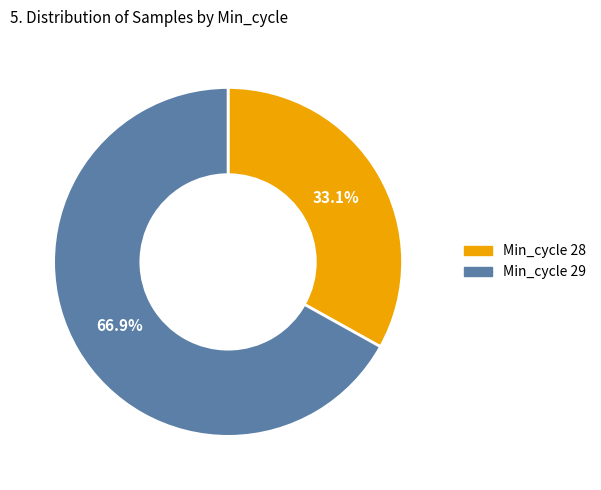

How many slices are in this pie chart?

2